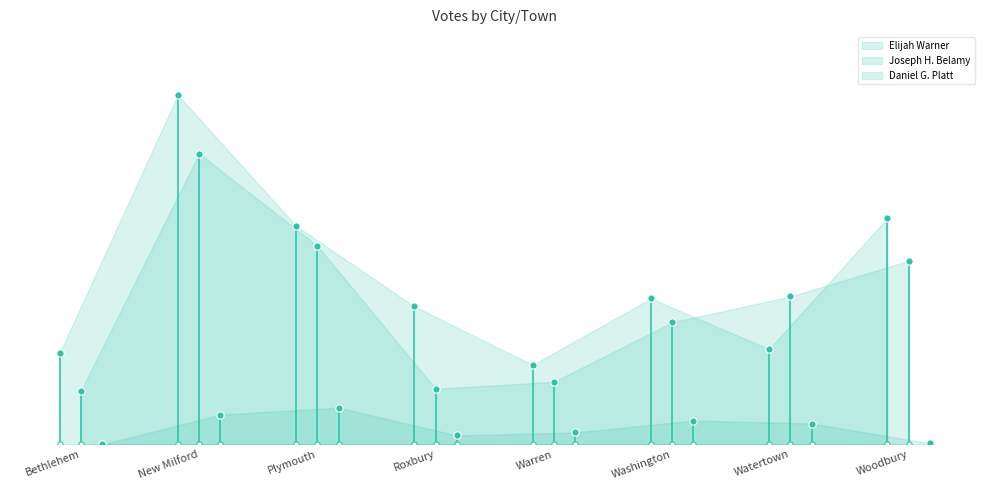

At how many categories does at least one series exceed 209?

3